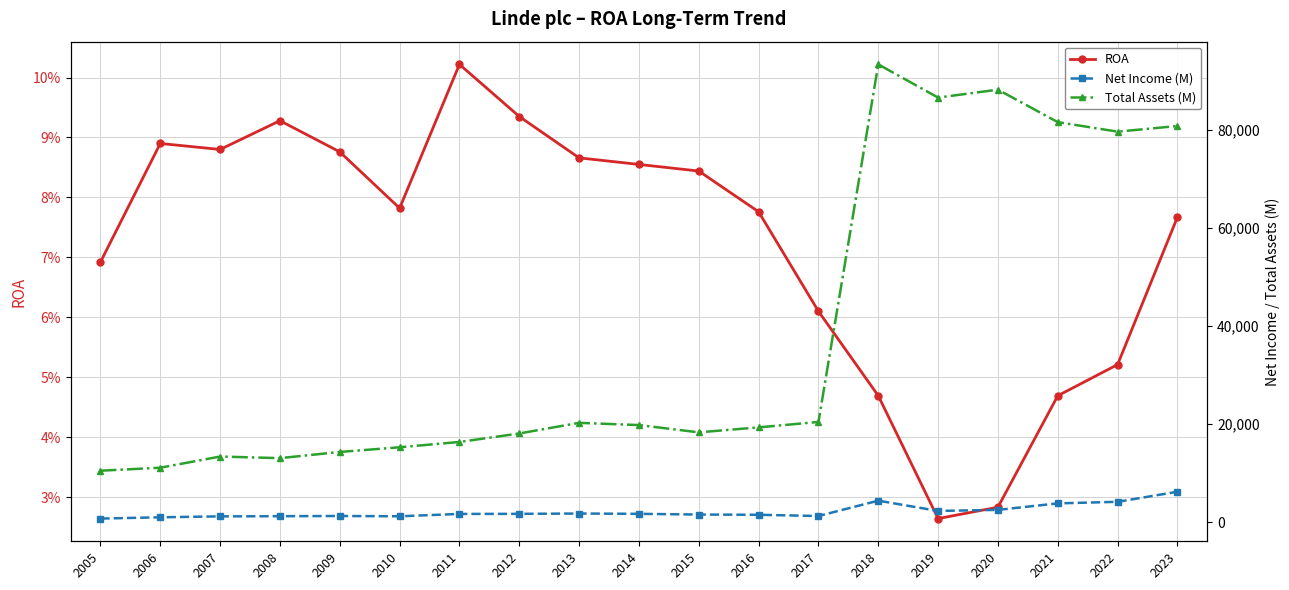

How many interior local peaks does the ROA series have?

3